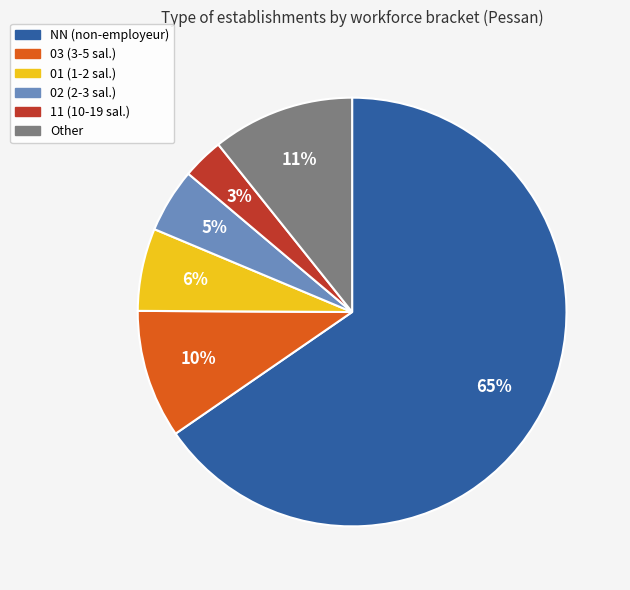

True or false: 11 accounts for 3% of the total.

True